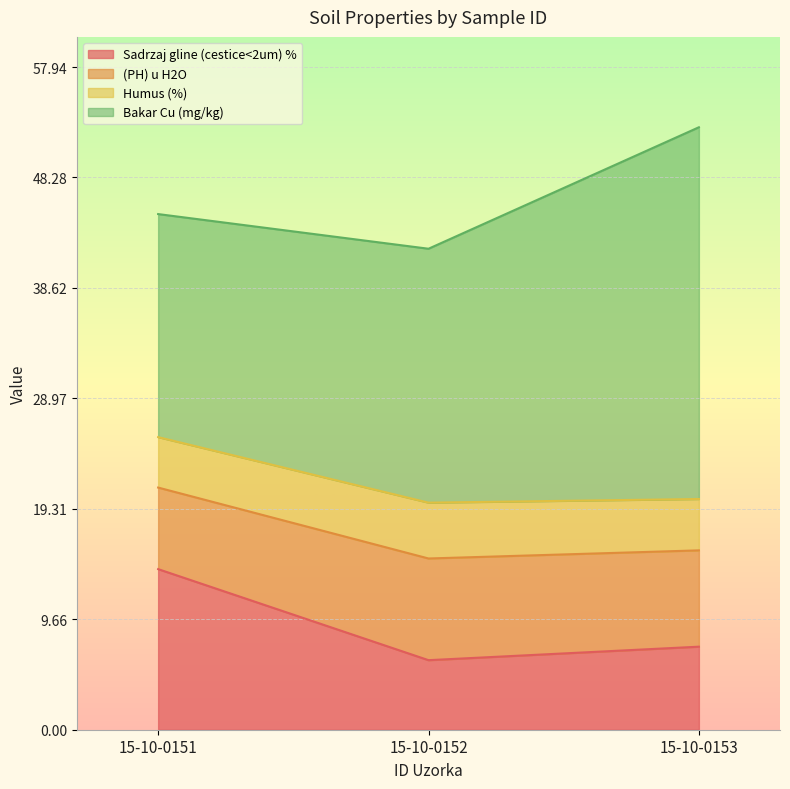

What are all the series names shown in the legend?

Sadrzaj gline (cestice<2um) %, (PH) u H2O, Humus (%), Bakar Cu (mg/kg)